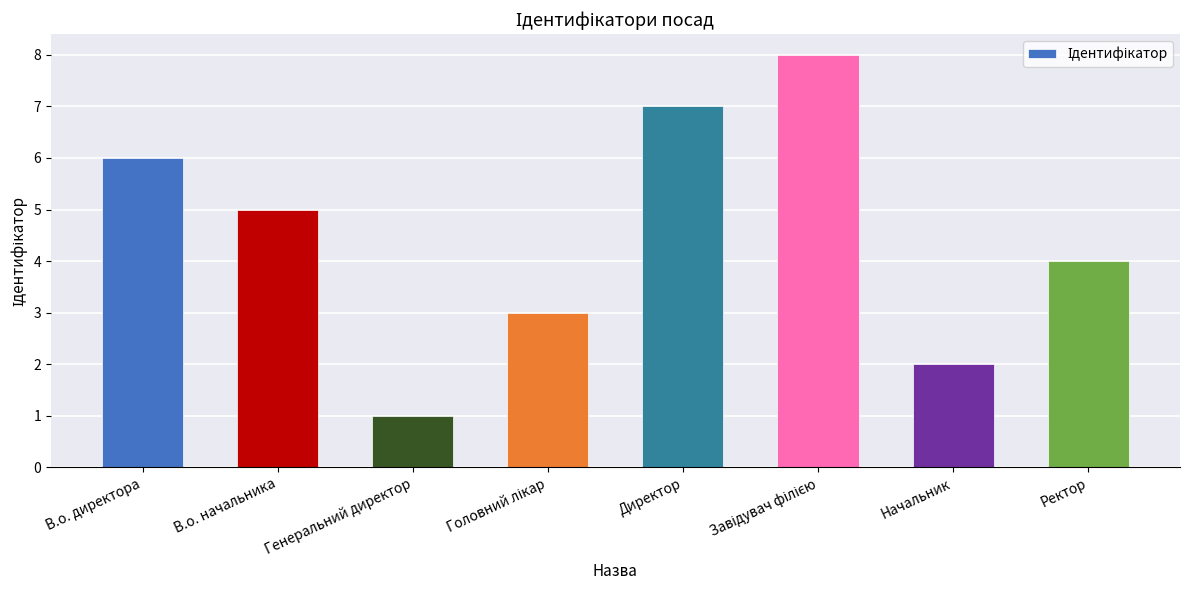

What is the greatest value displayed?

8